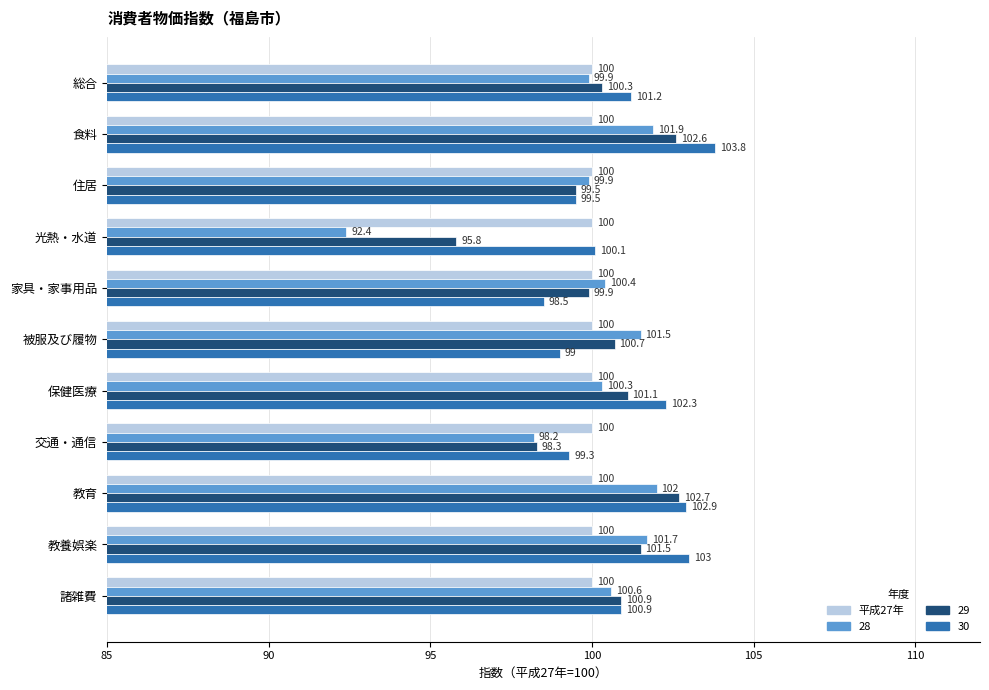

Which series has the widest spread of values?

28